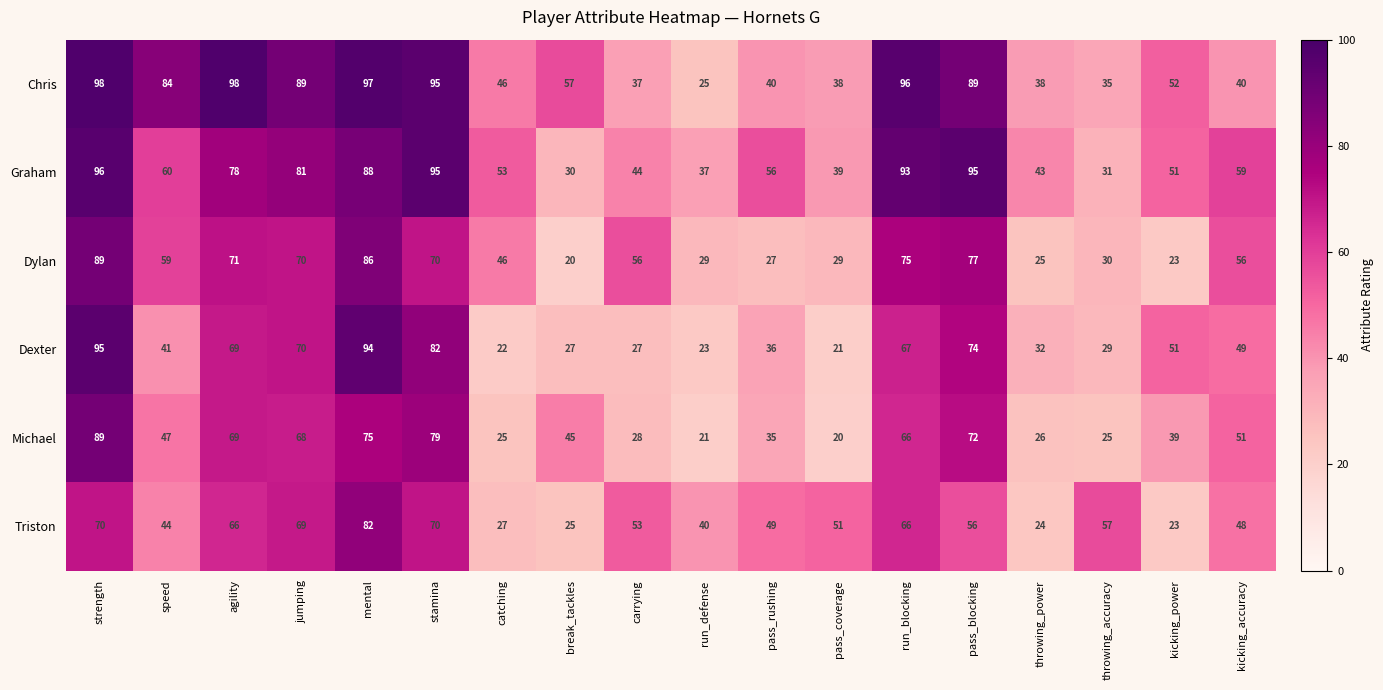

Which series has the widest spread of values?

Dexter